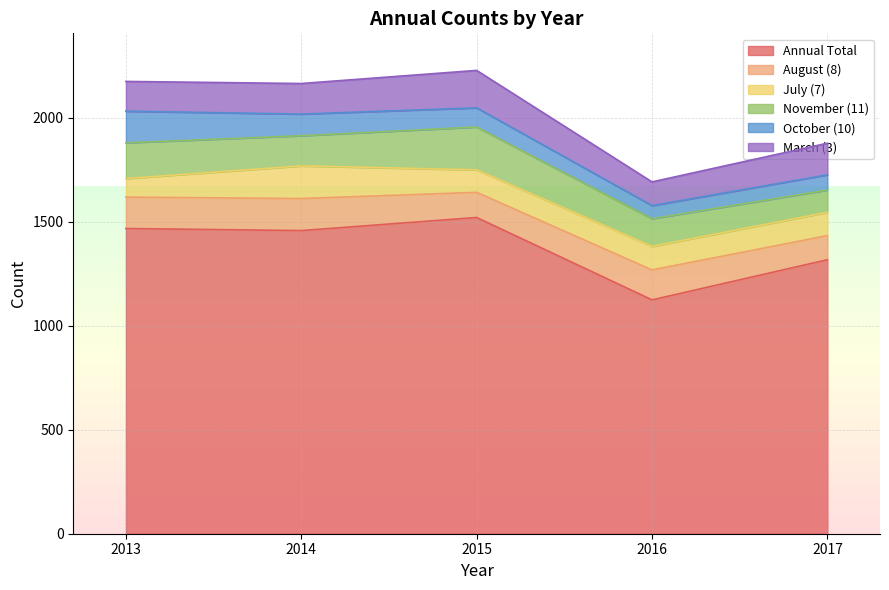

What is the total value across all series at 2013?

2174